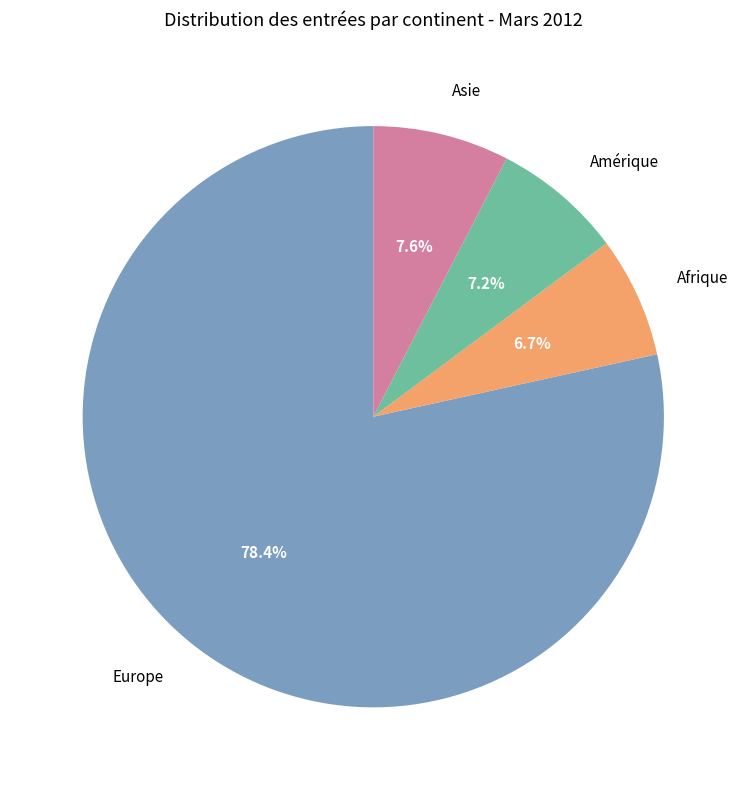

What is the largest slice in the pie chart?

Europe